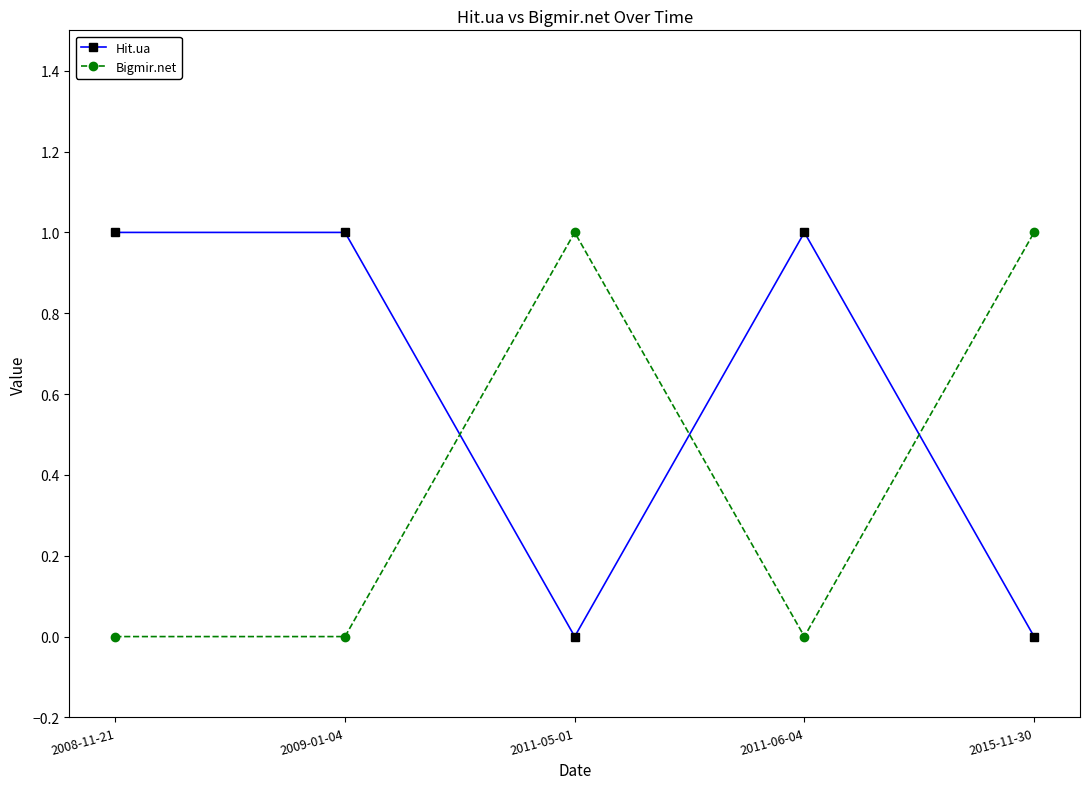

Which series has the largest total across all categories?

Hit.ua